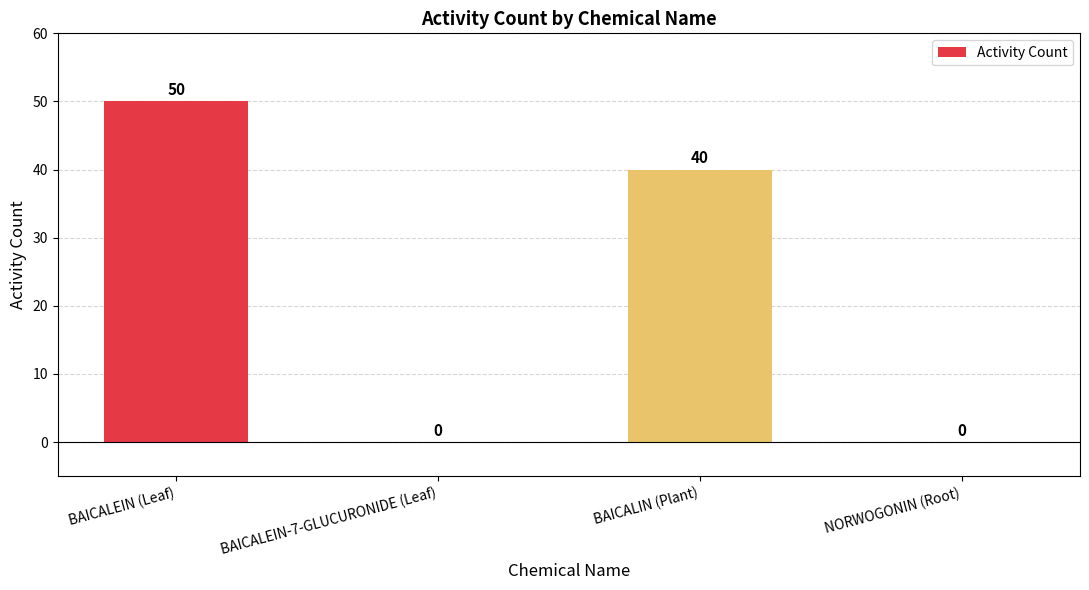

Between BAICALEIN (Leaf) and BAICALIN (Plant), which is larger?

BAICALEIN (Leaf)